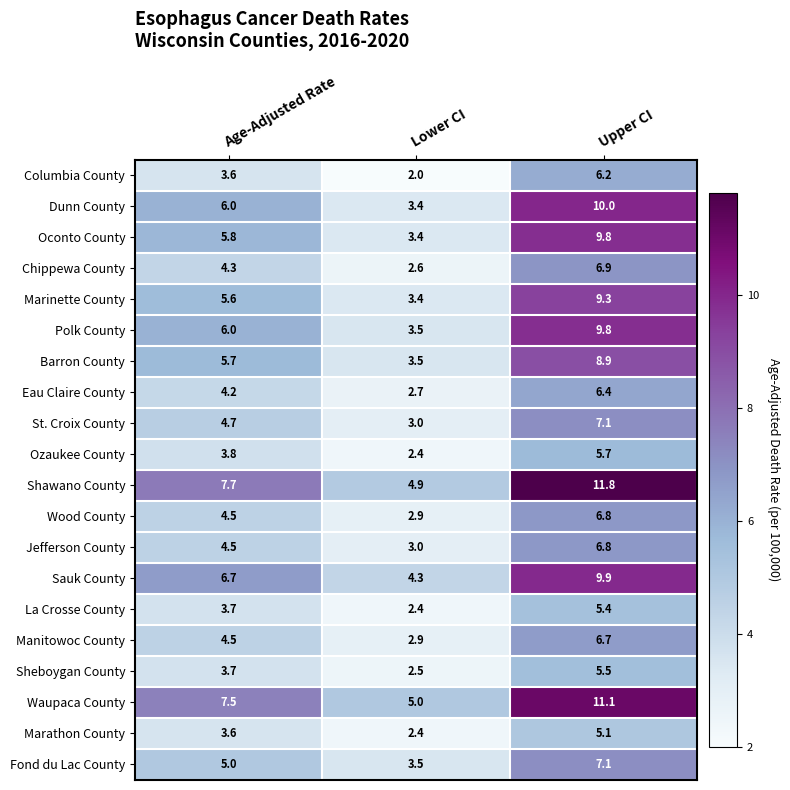

What is the difference between the maximum and minimum values in the Barron County series?

5.4